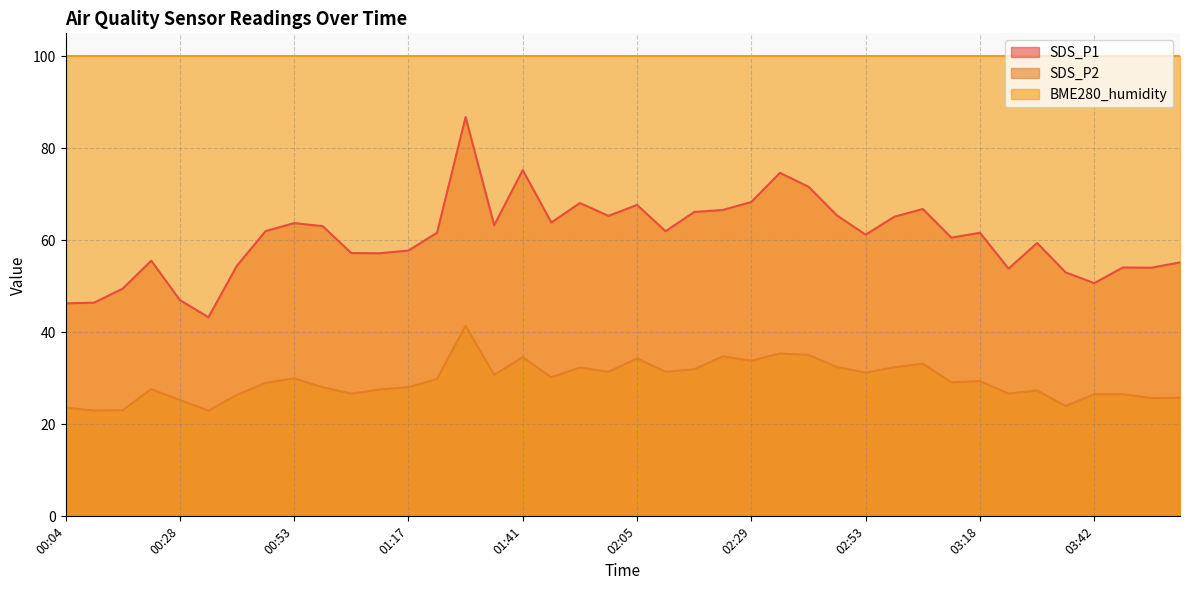

How many data points in SDS_P2 are less than 29?

18